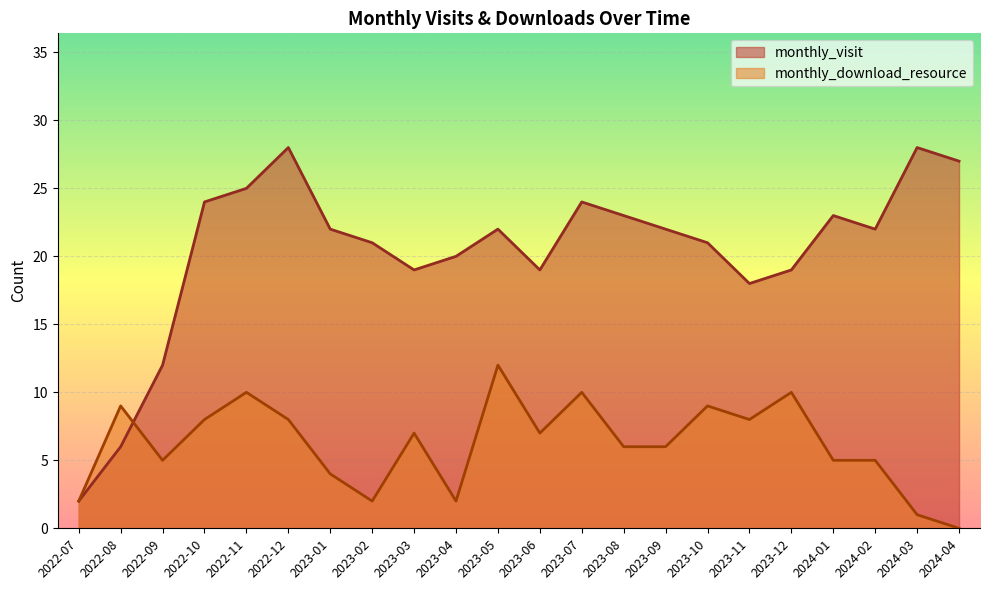

Which label corresponds to the largest value in the chart?

2022-12